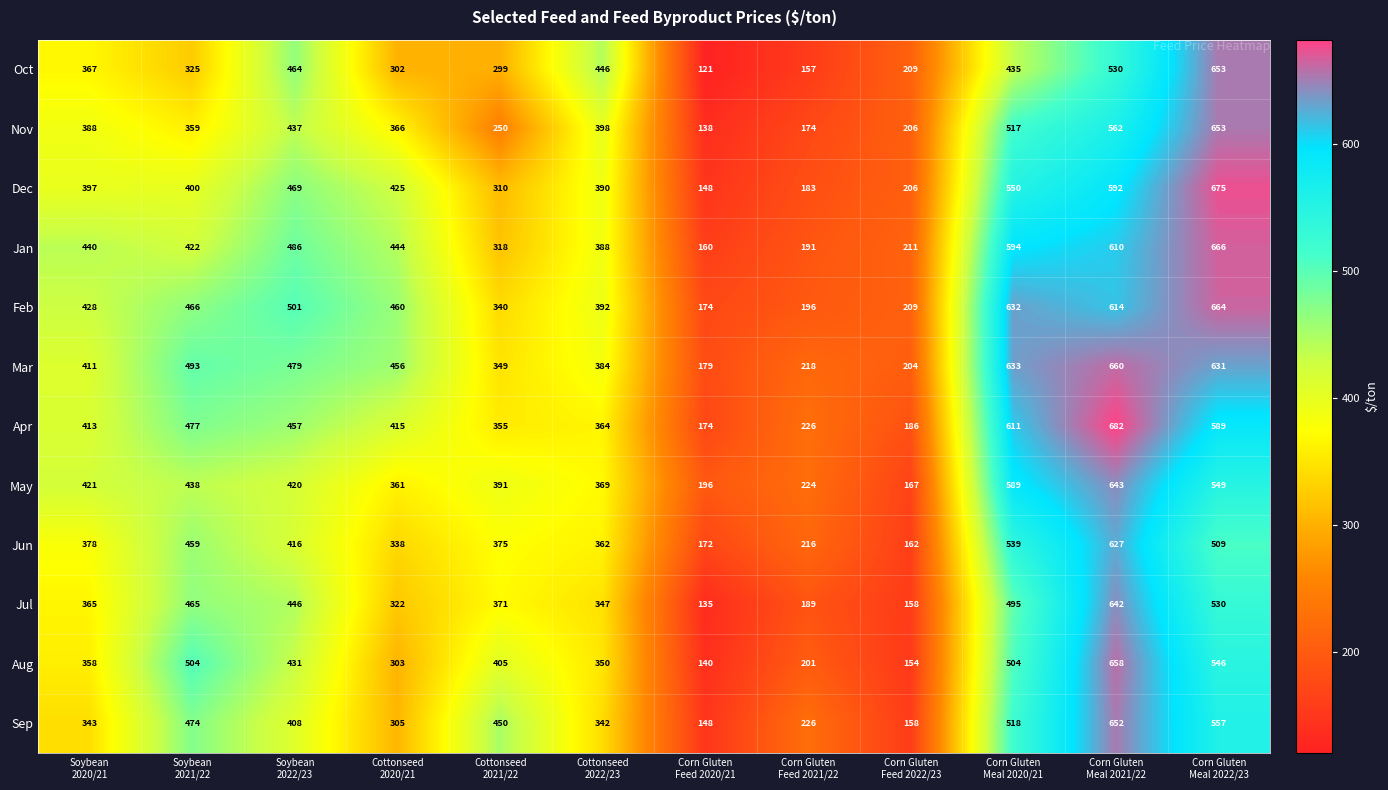

What is the average value of the Apr series?

412